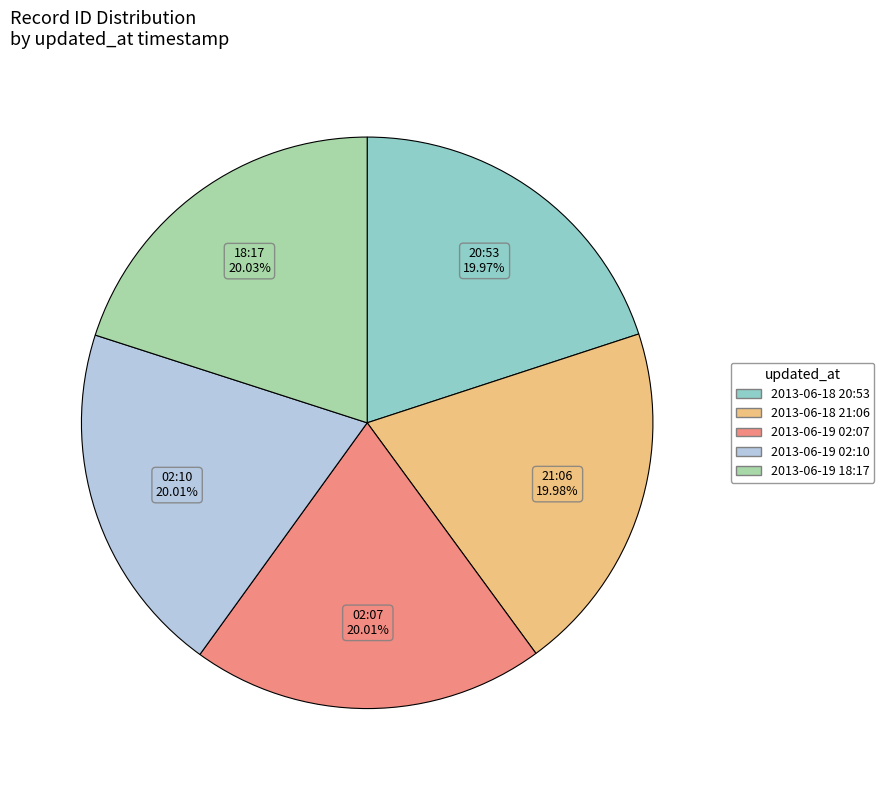

How many segments does this pie chart have?

5